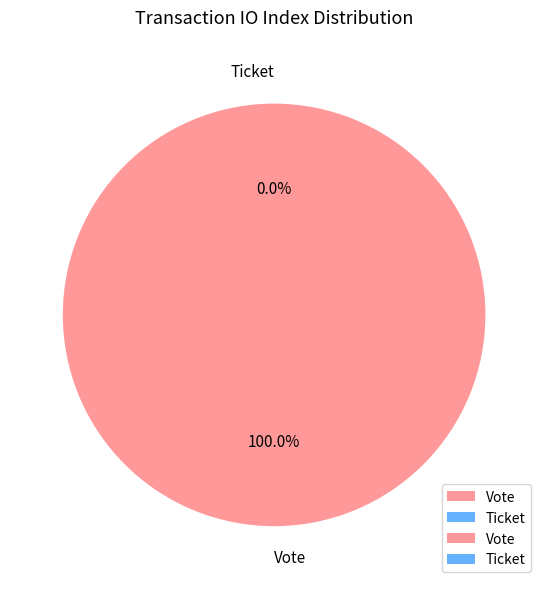

Count the number of slices in the pie.

2